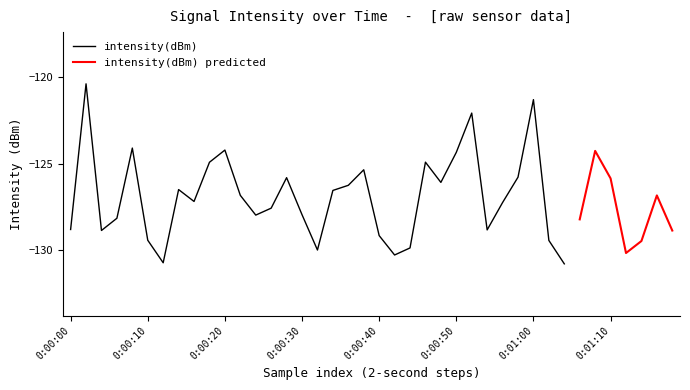

Does the chart have visible grid lines?

No